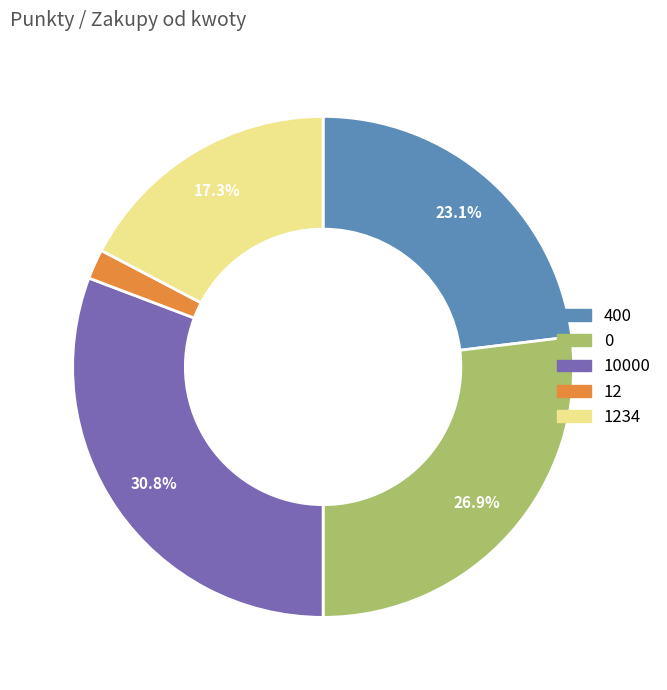

Which category has the smallest portion of the pie?

12